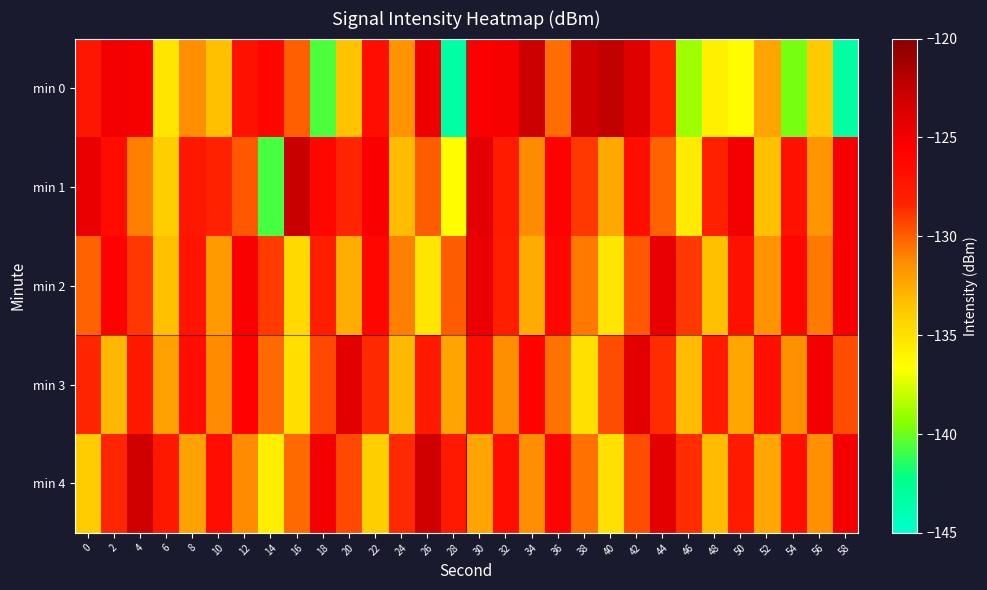

Reading right to left, transcribe all the data shown in this chart.

min 0: 58=-143.3	56=-133.9	54=-139.8	52=-132.3	50=-136.4	48=-135.9	46=-138.9	44=-128.3	42=-123.9	40=-122.5	38=-123.1	36=-130.4	34=-122.9	32=-125.1	30=-125.4	28=-143.4	26=-124.7	24=-131.6	22=-126.7	20=-133.5	18=-140.7	16=-130.1	14=-126.2	12=-127.0	10=-133.4	8=-131.4	6=-135.2	4=-125.2	2=-124.9	0=-127.3
min 1: 58=-125.2	56=-131.7	54=-127.0	52=-133.5	50=-124.9	48=-128.2	46=-135.6	44=-130.1	42=-126.8	40=-132.5	38=-128.9	36=-125.7	34=-131.2	32=-127.9	30=-124.1	28=-136.6	26=-129.9	24=-133.2	22=-125.3	20=-128.5	18=-126.2	16=-122.6	14=-140.7	12=-129.8	10=-128.3	8=-127.5	6=-134.0	4=-130.9	2=-126.5	0=-124.5
min 2: 58=-125.2	56=-130.7	54=-126.1	52=-131.6	50=-127.0	48=-133.5	46=-128.9	44=-124.3	42=-129.8	40=-135.2	38=-130.7	36=-126.1	34=-132.6	32=-128.0	30=-124.5	28=-129.9	26=-135.3	24=-130.9	22=-126.2	20=-132.7	18=-128.1	16=-134.6	14=-129.0	12=-125.5	10=-131.9	8=-127.2	6=-133.5	4=-128.9	2=-125.7	0=-130.1
min 3: 58=-129.6	56=-125.0	54=-131.5	52=-126.9	50=-132.3	48=-127.8	46=-133.2	44=-128.7	42=-124.1	40=-129.6	38=-135.0	36=-130.5	34=-125.9	32=-131.3	30=-126.8	28=-132.2	26=-127.7	24=-133.1	22=-128.6	20=-124.0	18=-129.5	16=-134.9	14=-130.3	12=-125.8	10=-131.2	8=-126.7	6=-132.1	4=-127.6	2=-133.0	0=-128.5
min 4: 58=-125.0	56=-131.5	54=-126.9	52=-132.3	50=-127.8	48=-133.2	46=-128.7	44=-124.1	42=-129.6	40=-135.0	38=-130.5	36=-125.9	34=-131.3	32=-126.8	30=-132.2	28=-127.7	26=-123.1	24=-128.6	22=-134.0	20=-129.5	18=-124.9	16=-130.3	14=-135.8	12=-131.2	10=-126.7	8=-132.1	6=-127.6	4=-123.0	2=-128.5	0=-133.9